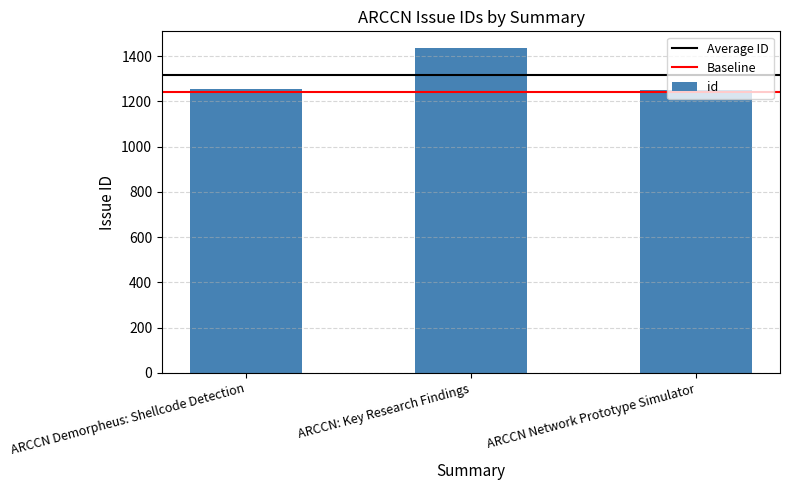

The value at ARCCN: Key Research Findings is 1438. True or false?

True